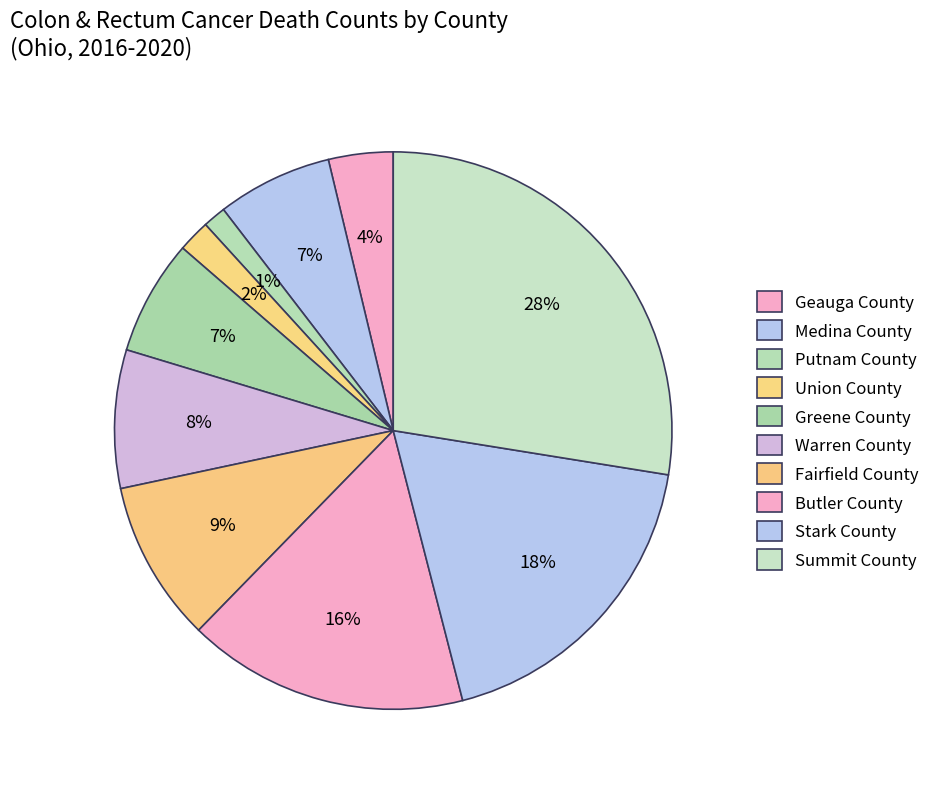

To the nearest percent, what percentage of the pie is Warren County?

8%